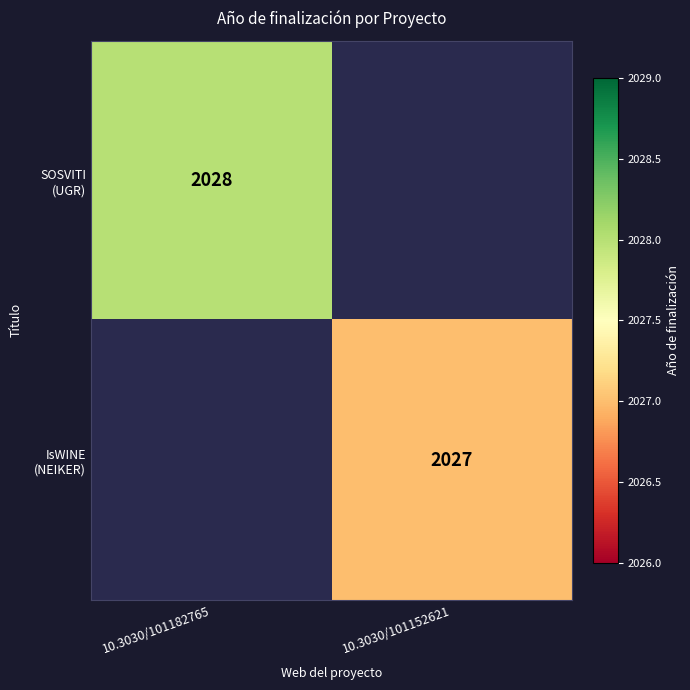

What is the difference between the SOSVITI (UGR) values at 10.3030/101182765 and 10.3030/101152621?

2028